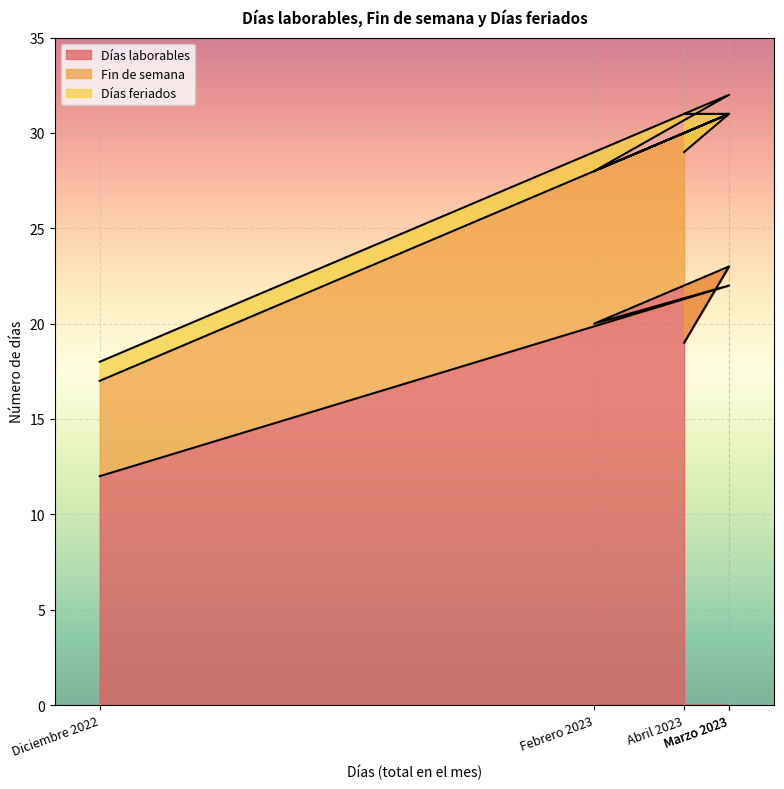

What is the total value across all series at Febrero 2023?

28